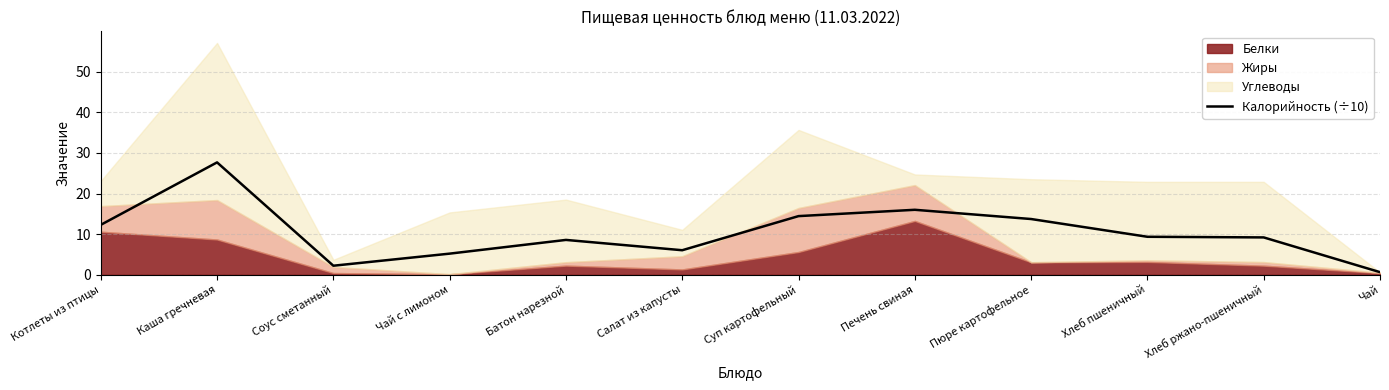

Where does the data first go above 9?

Котлеты из птицы